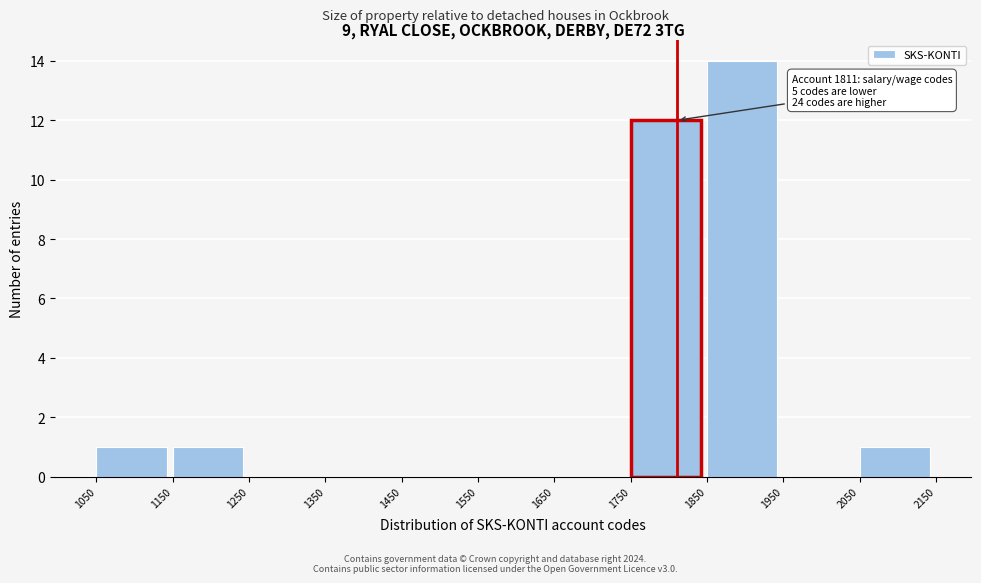

Over which range of the x-axis is the bar tallest?

1850 to 1950